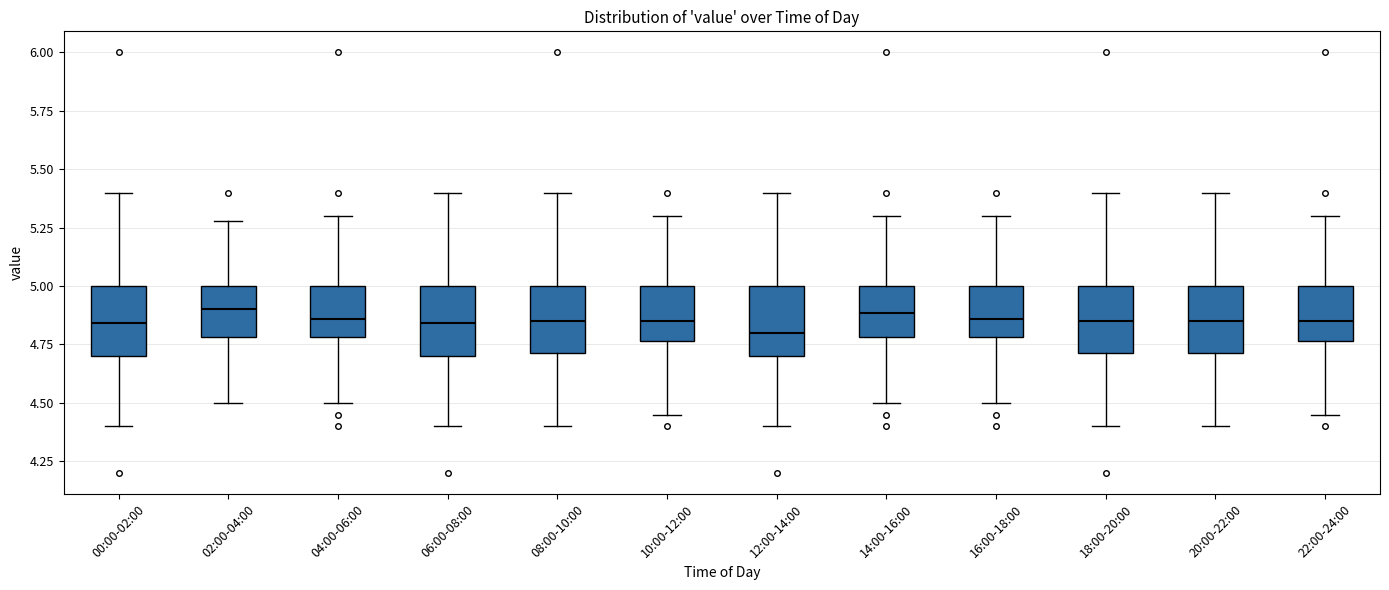

Where does the lower whisker of the box for 14:00-16:00 end on the y-axis? The values are not printed on the chart, so give them approximately, as read against the axis.

4.50